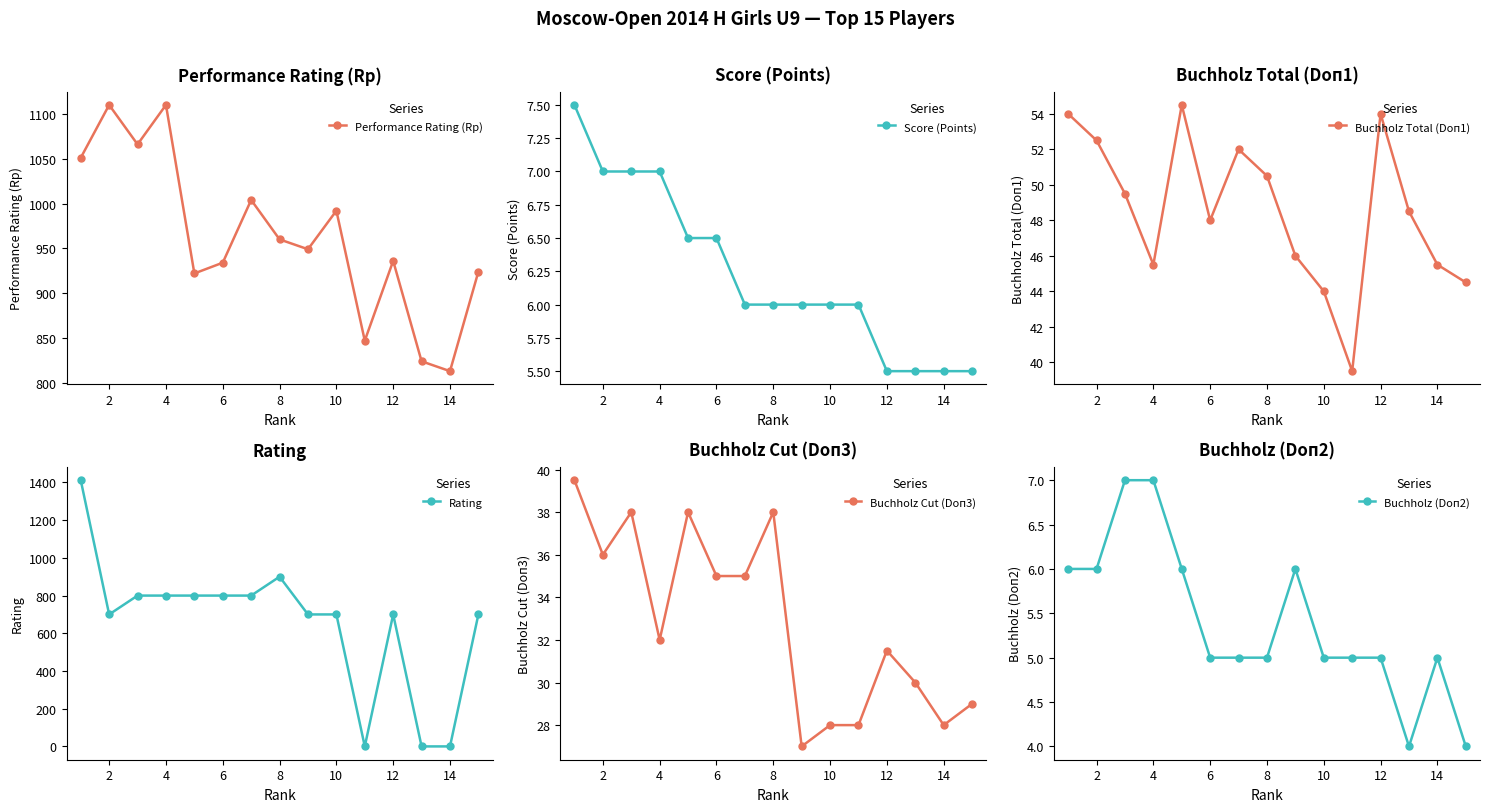

How many lines are shown in the chart?

6